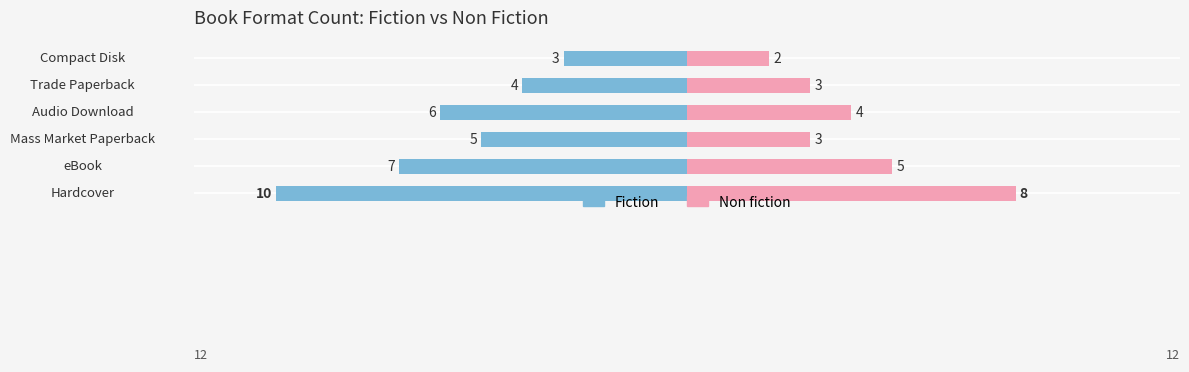

Which series changed the most between Mass Market Paperback and Trade Paperback?

Fiction